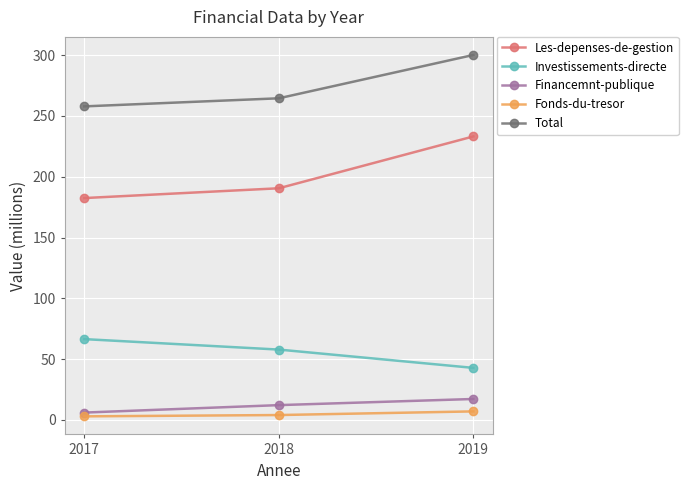

At how many categories does at least one series exceed 70?

3